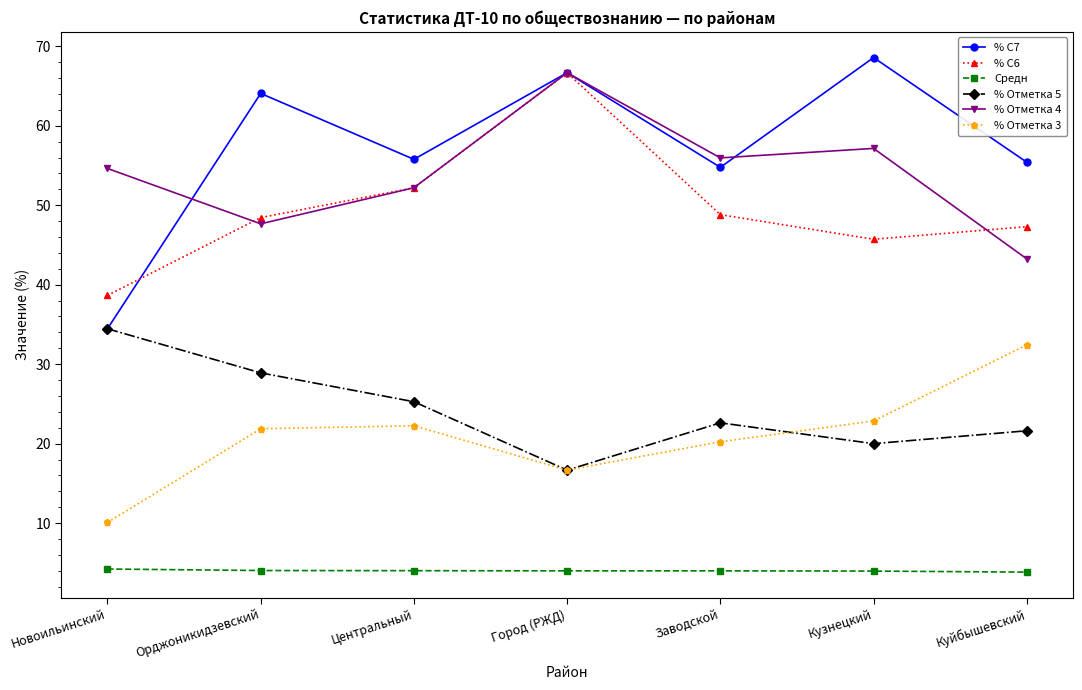

What is the sum of the % С6 values at Кузнецкий and Орджоникидзевский?

94.2